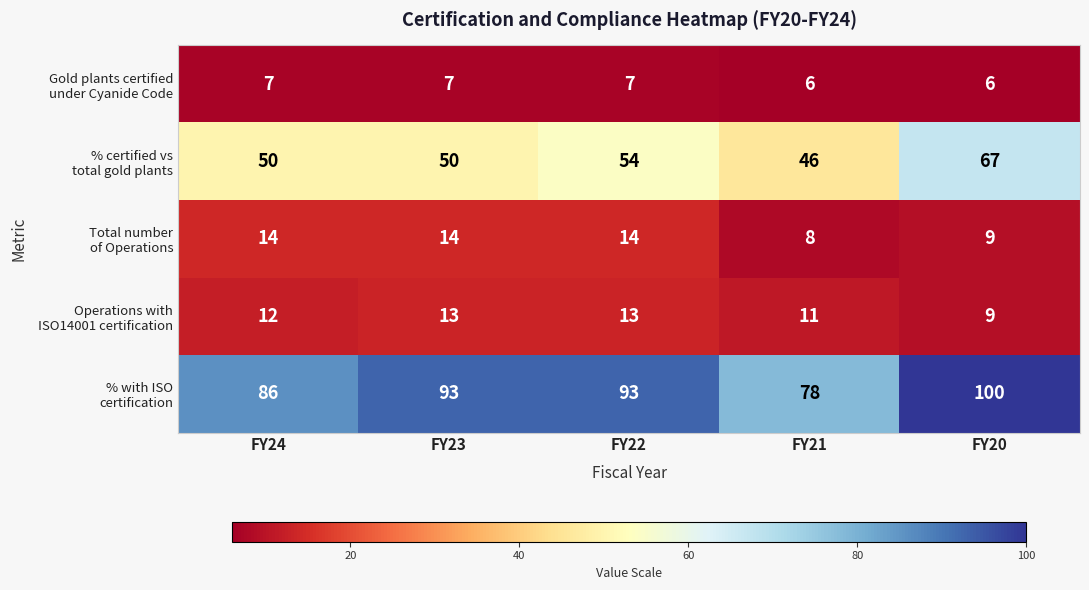

At which category is the sum across all series the highest?

FY20